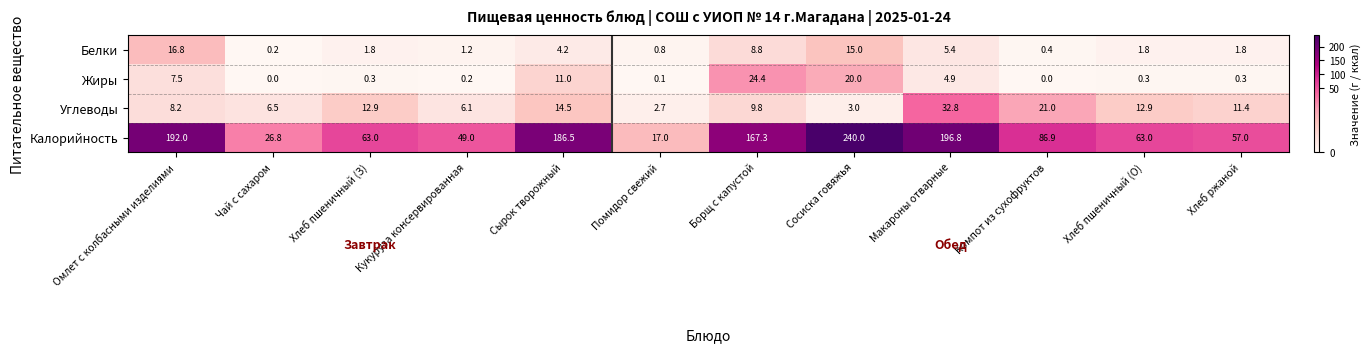

The Углеводы series shows 21.3 at Хлеб пшеничный (О). True or false?

False